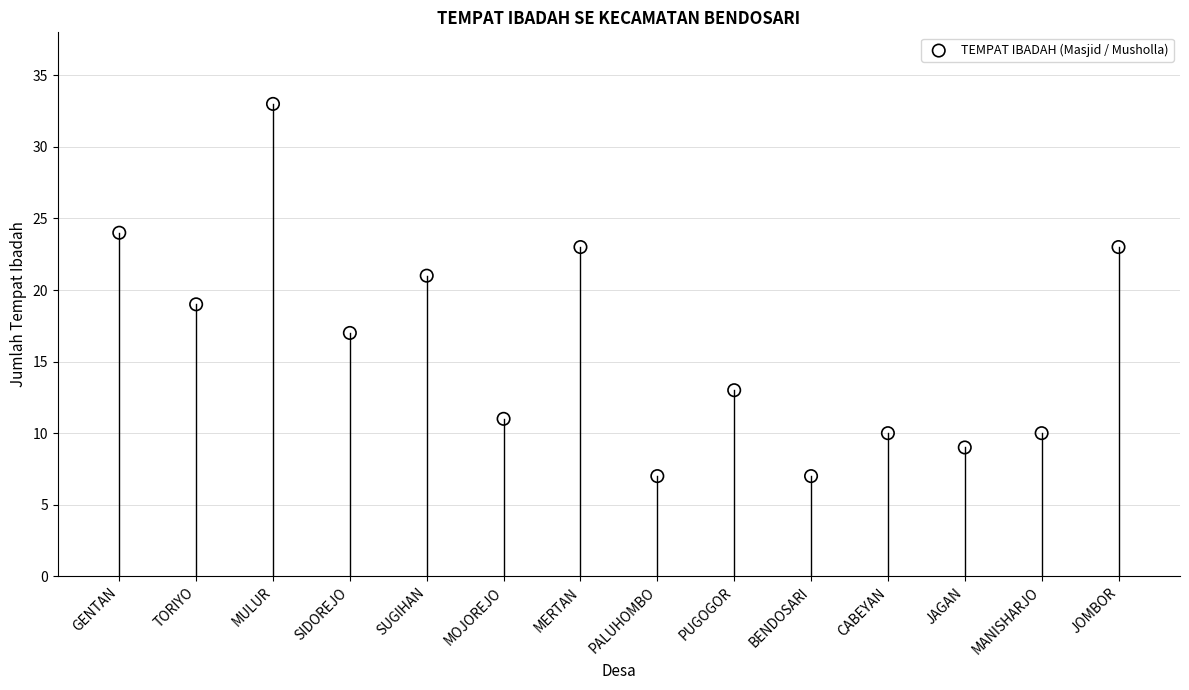

What is the range of Y values (max minus min)?

26